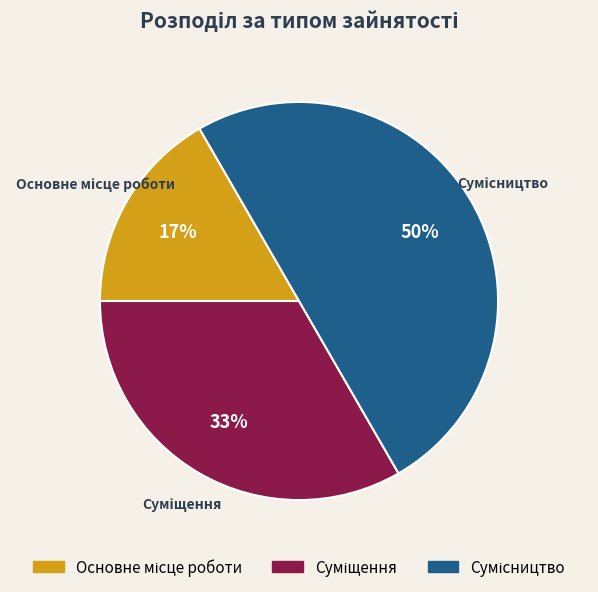

To the nearest percent, what is the average slice percentage?

33%